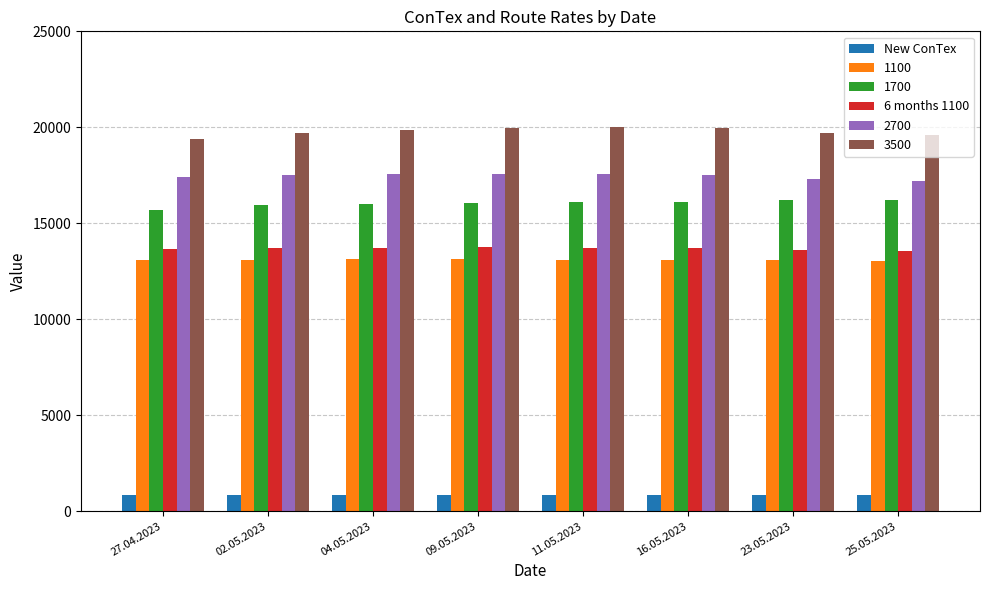

List the series in order of their peak value, lowest first.

New ConTex, 1100, 6 months 1100, 1700, 2700, 3500